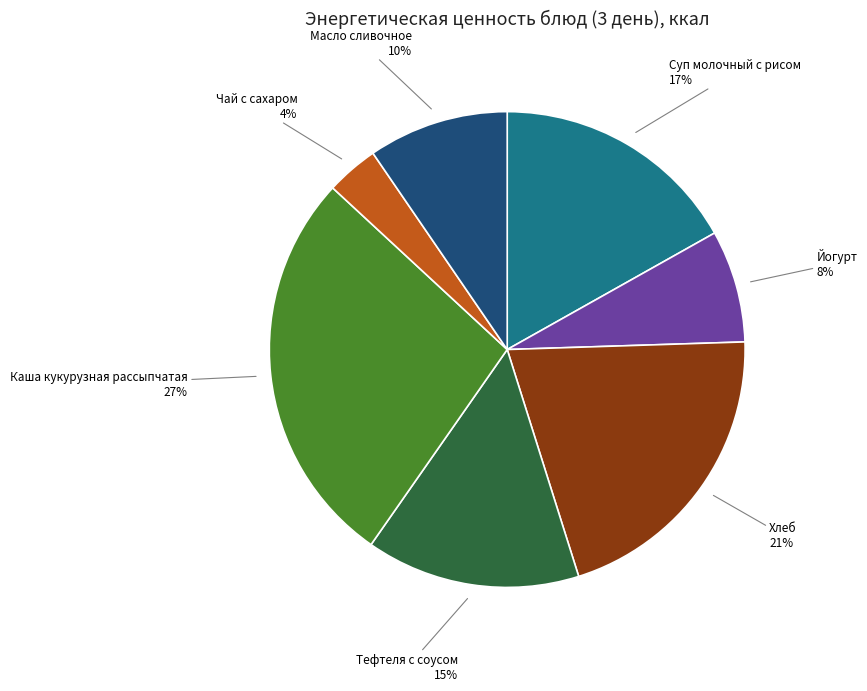

Does Суп молочный с рисом account for over 50% of the chart?

No